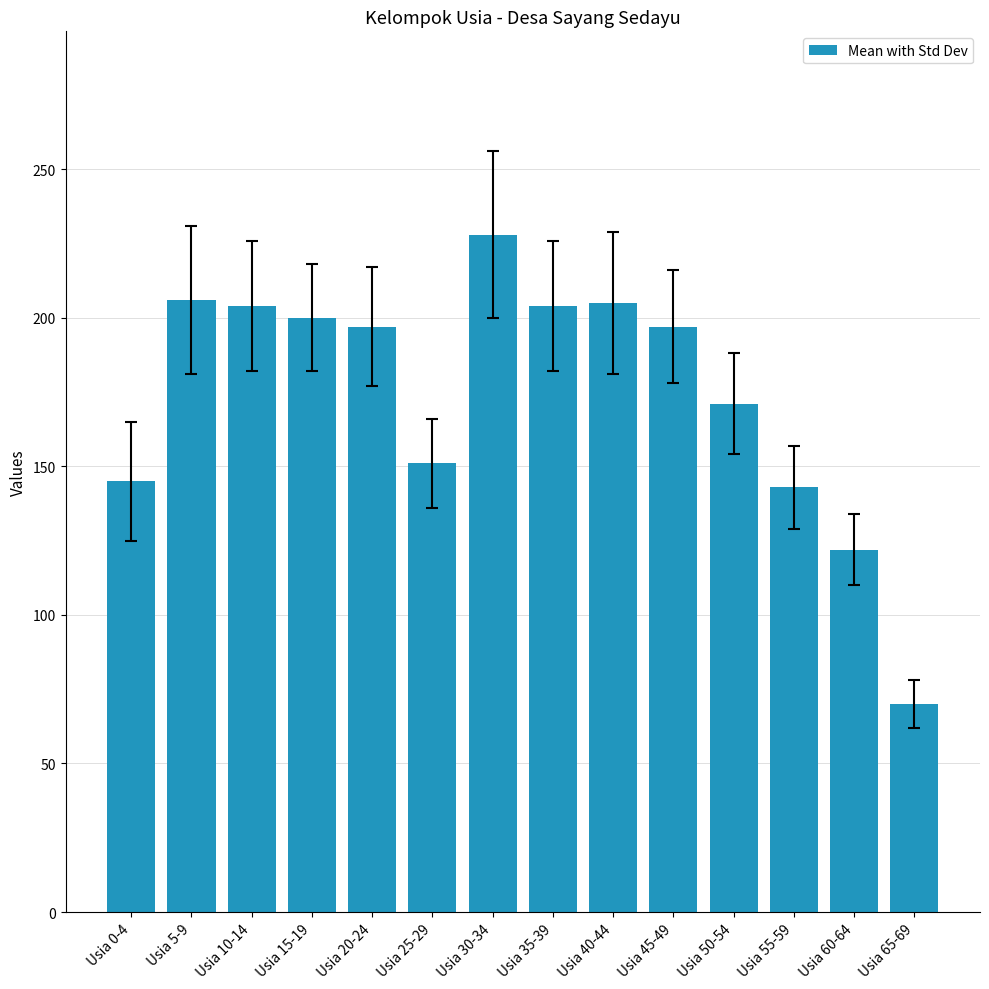

Between Usia 50-54 and Usia 0-4, which is larger?

Usia 50-54